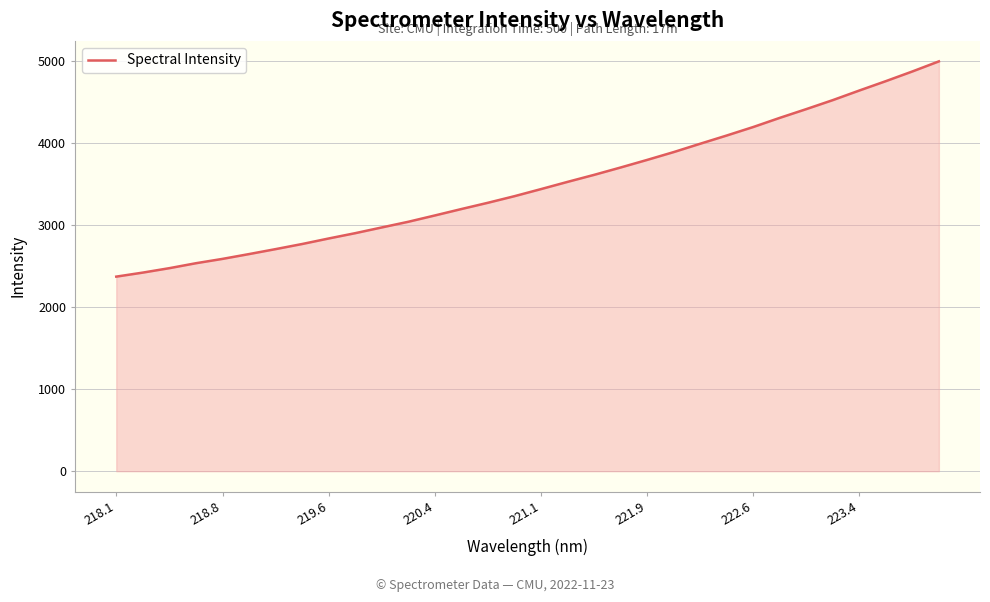

What is the difference between the maximum and minimum values?

2624.9